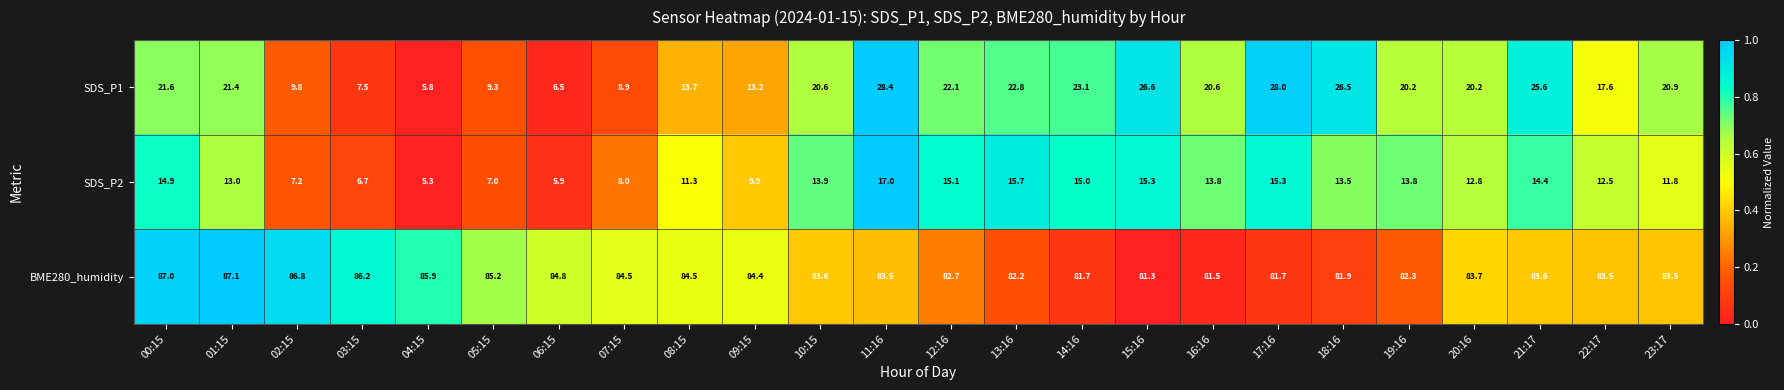

Which series changed the most between 11:16 and 17:16?

BME280_humidity